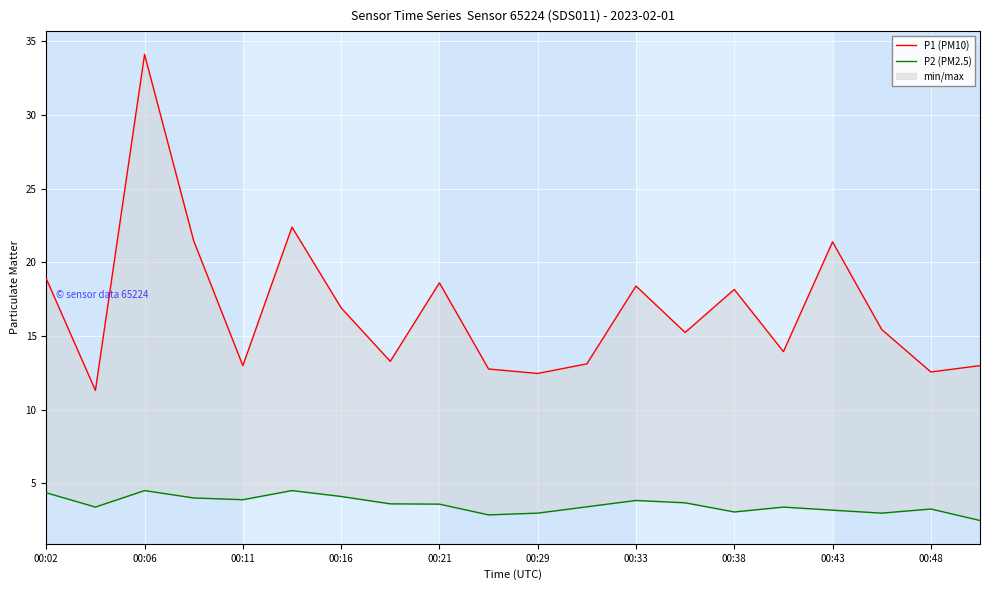

True or false: P2 (PM2.5) and P1 (PM10) intersect in this chart.

False